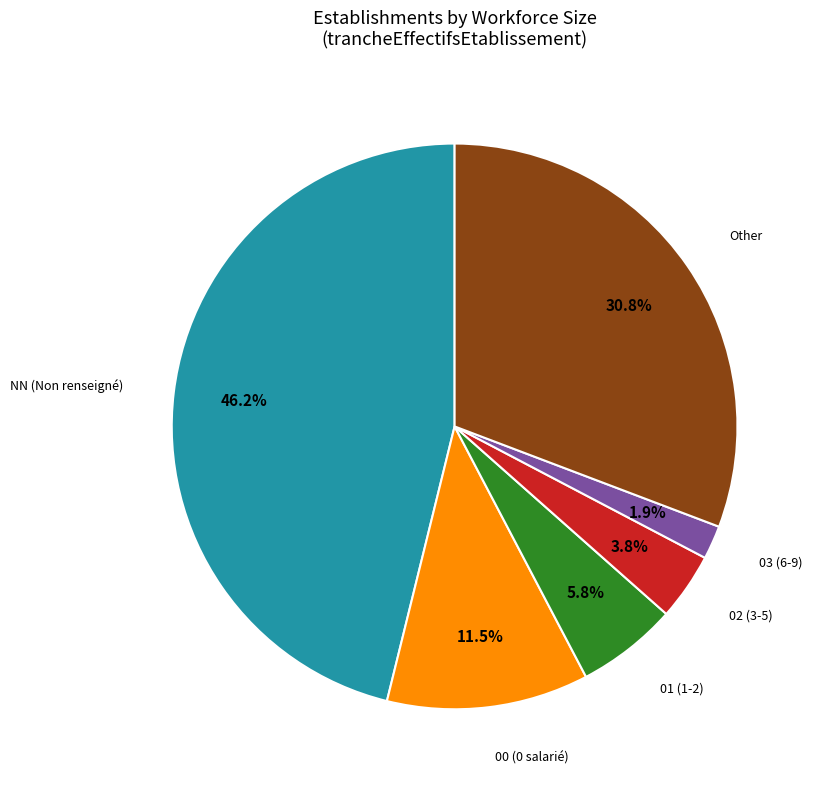

Is there any slice that represents more than half of the pie?

No